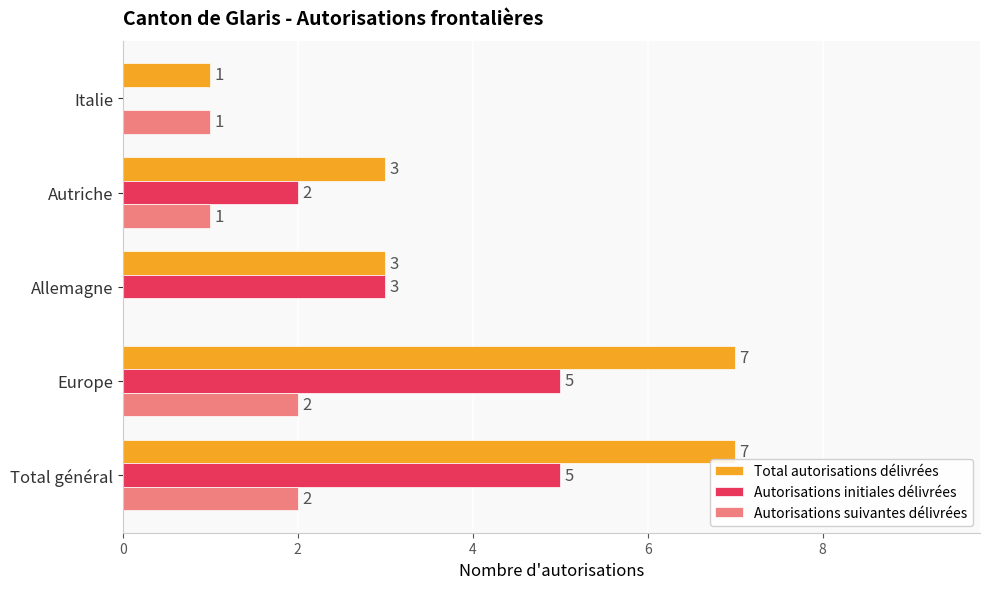

At which label is Autorisations initiales délivrées closest to 2?

Autriche